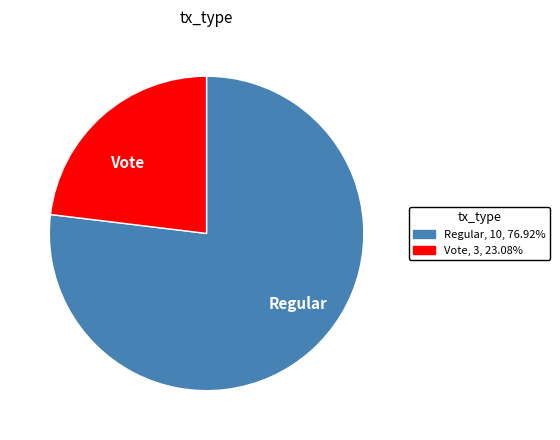

True or false: Regular accounts for 70% of the total.

False